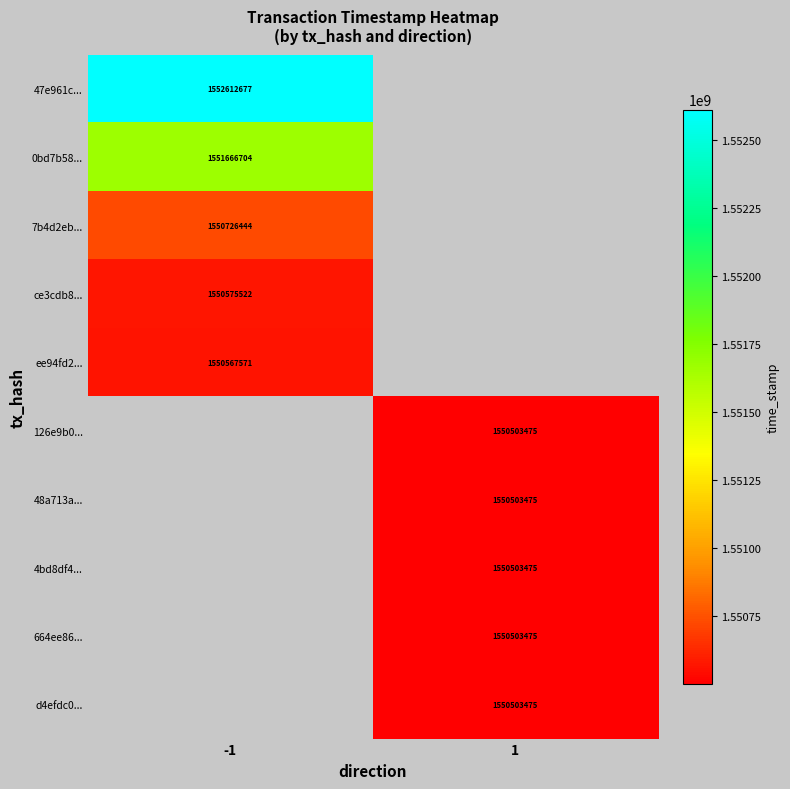

True or false: d4efdc0... has a value of 1550503475 at 1.

True